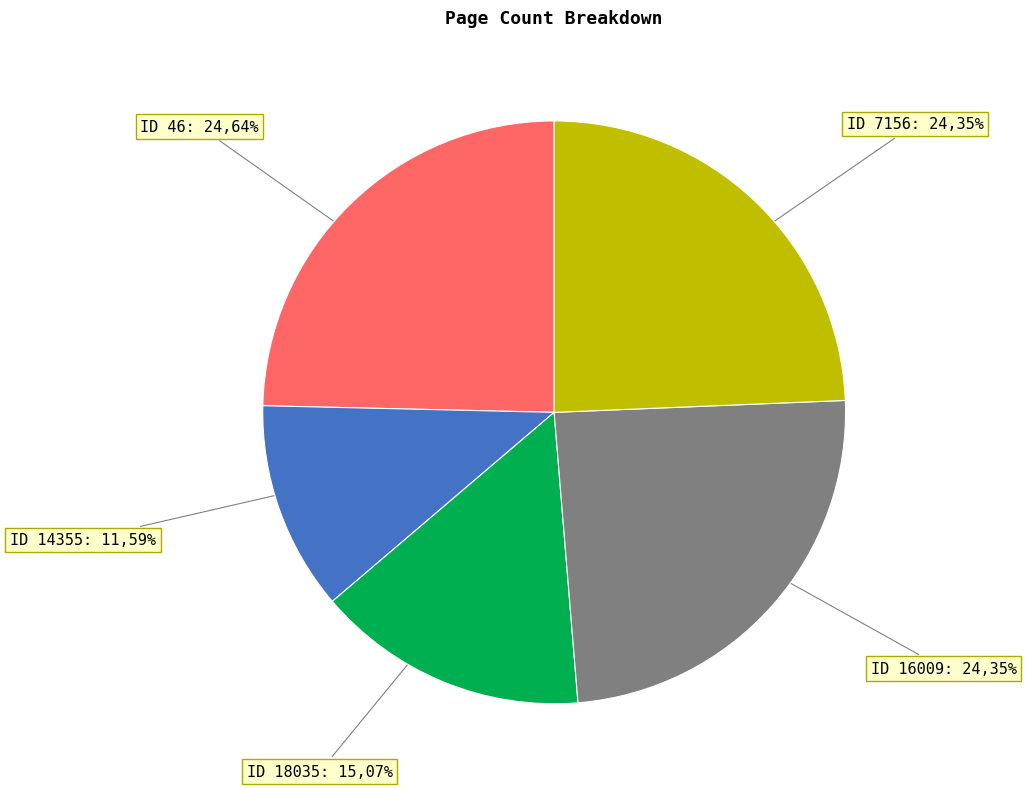

Is it true that 14355 is 12% of the pie?

True